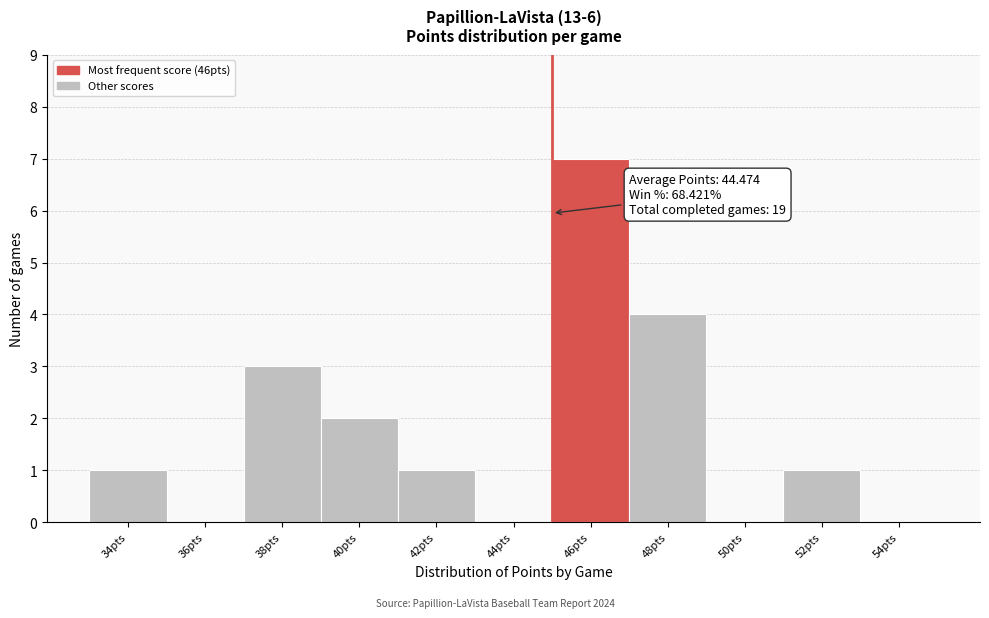

Reading left to right, list all the values displayed in this chart.

34pts=1	36pts=0	38pts=3	40pts=2	42pts=1	44pts=0	46pts=7	48pts=4	50pts=0	52pts=1	54pts=0